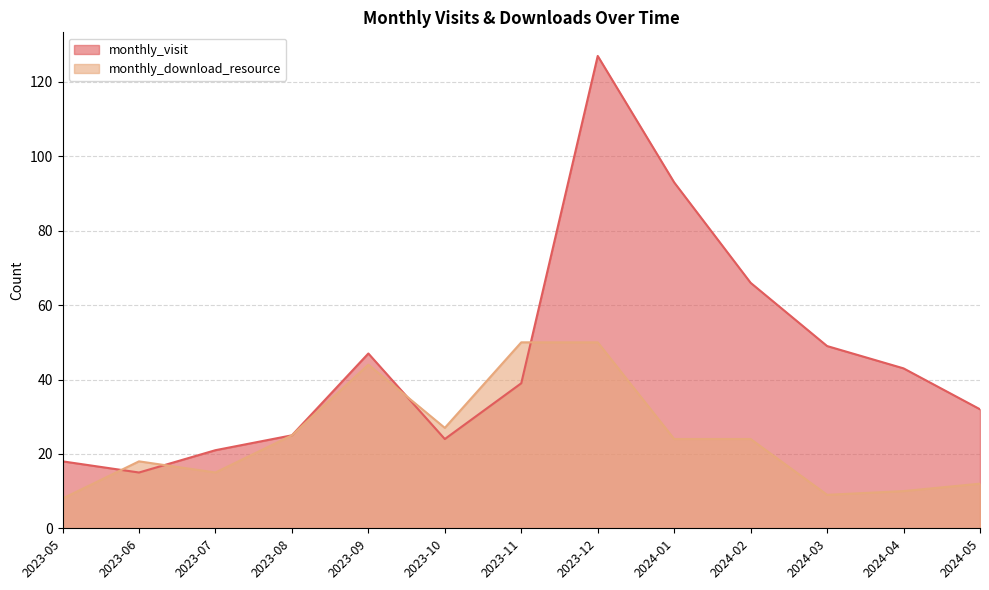

What is the label of the 8th point from the left?

2023-12